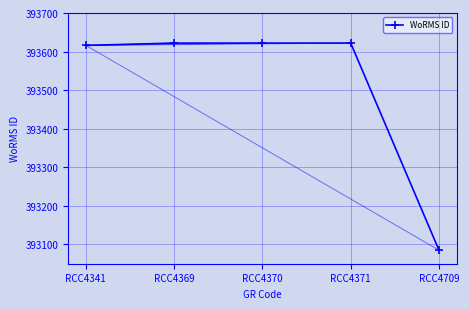

The chart shows a value of 639116 at RCC4371. True or false?

False